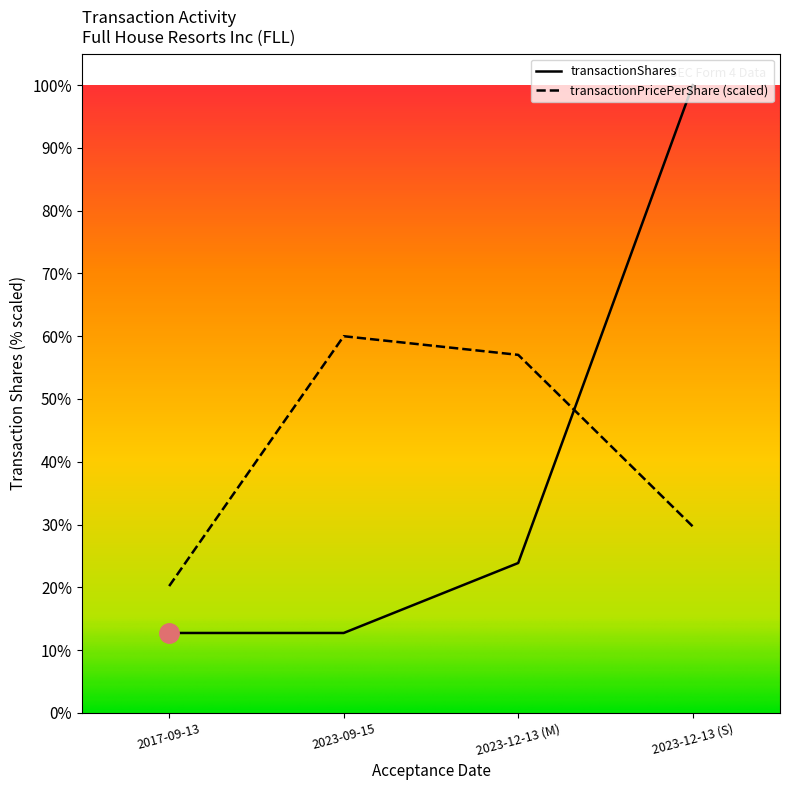

The value of transactionPricePerShare at 2023-12-13 (M) is 20335.4. True or false?

False